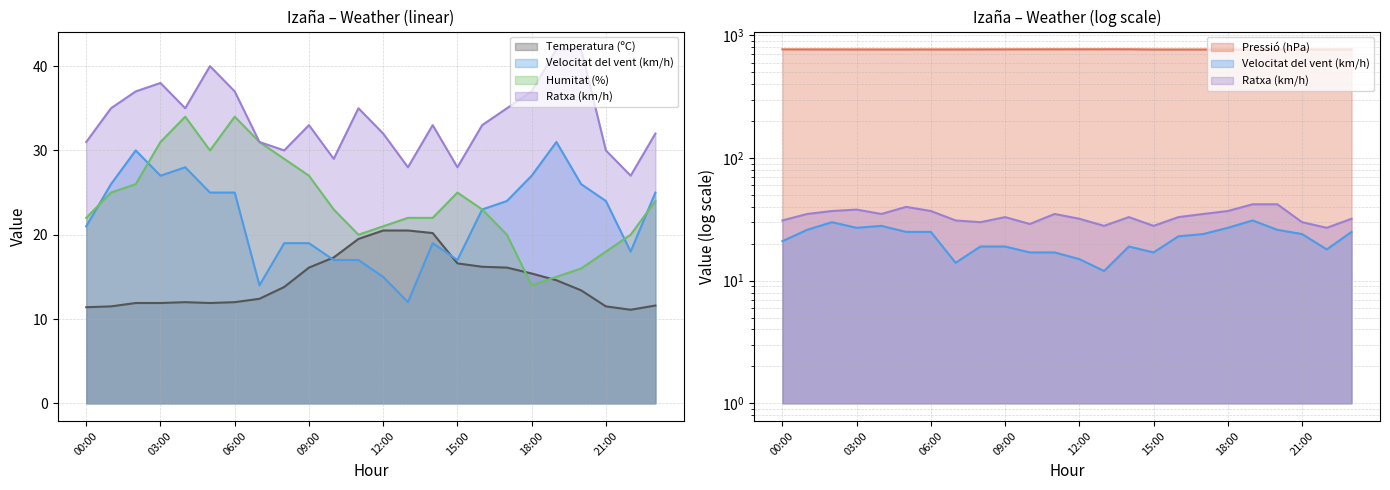

Which has a higher value, 17:00 or 11:00?

11:00